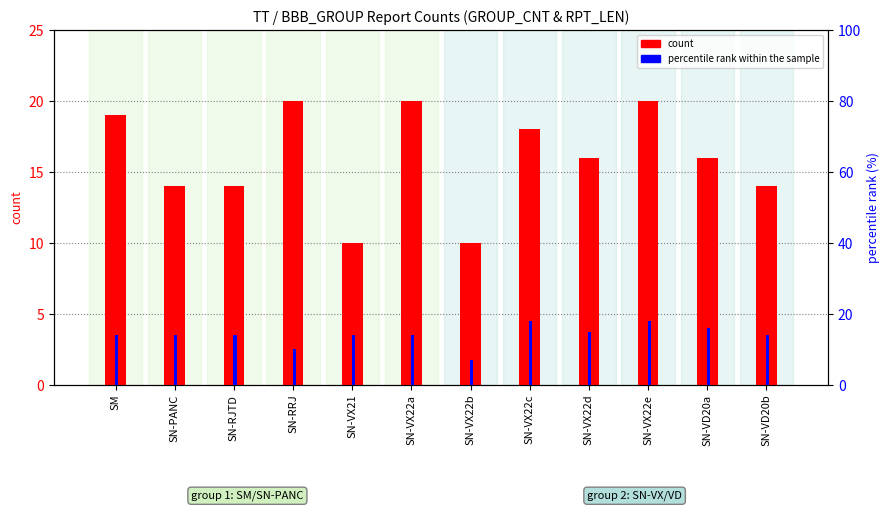

True or false: percentile rank within the sample has a value of 27 at SN-VX22d.

False